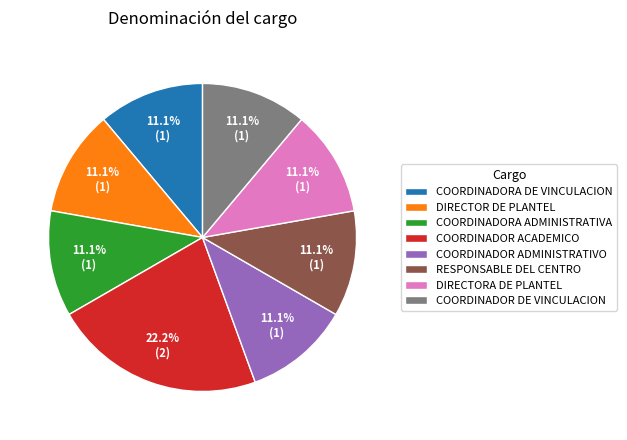

Which slice is the largest?

COORDINADOR ACADEMICO